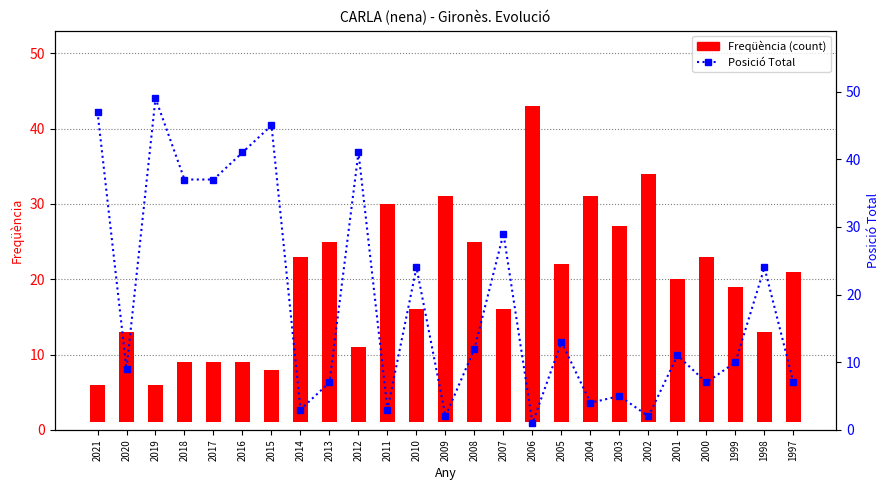

At how many categories does at least one series exceed 10?

25